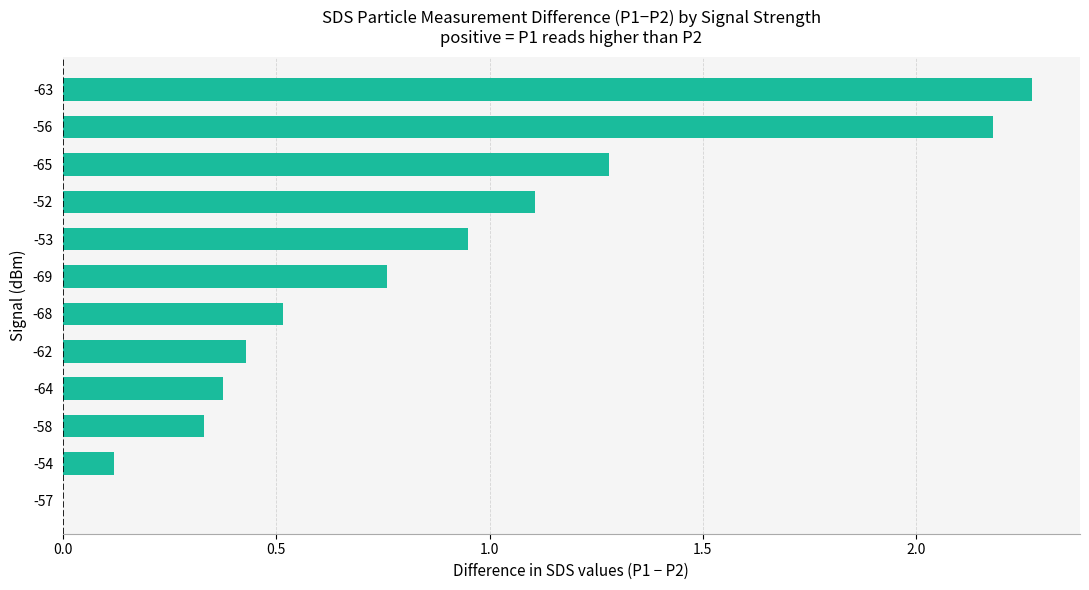

What is the sum of all values?

10.3